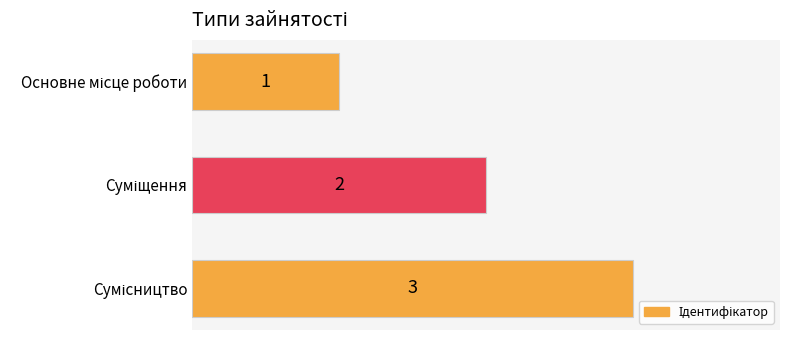

What is the maximum value shown in the chart?

3